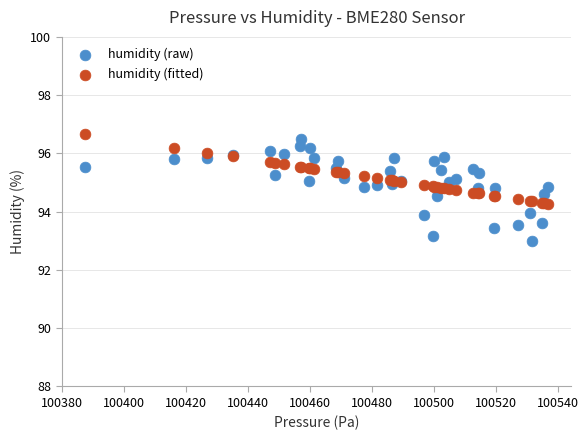

What are all the series names shown in the legend?

humidity (raw), humidity (fitted)